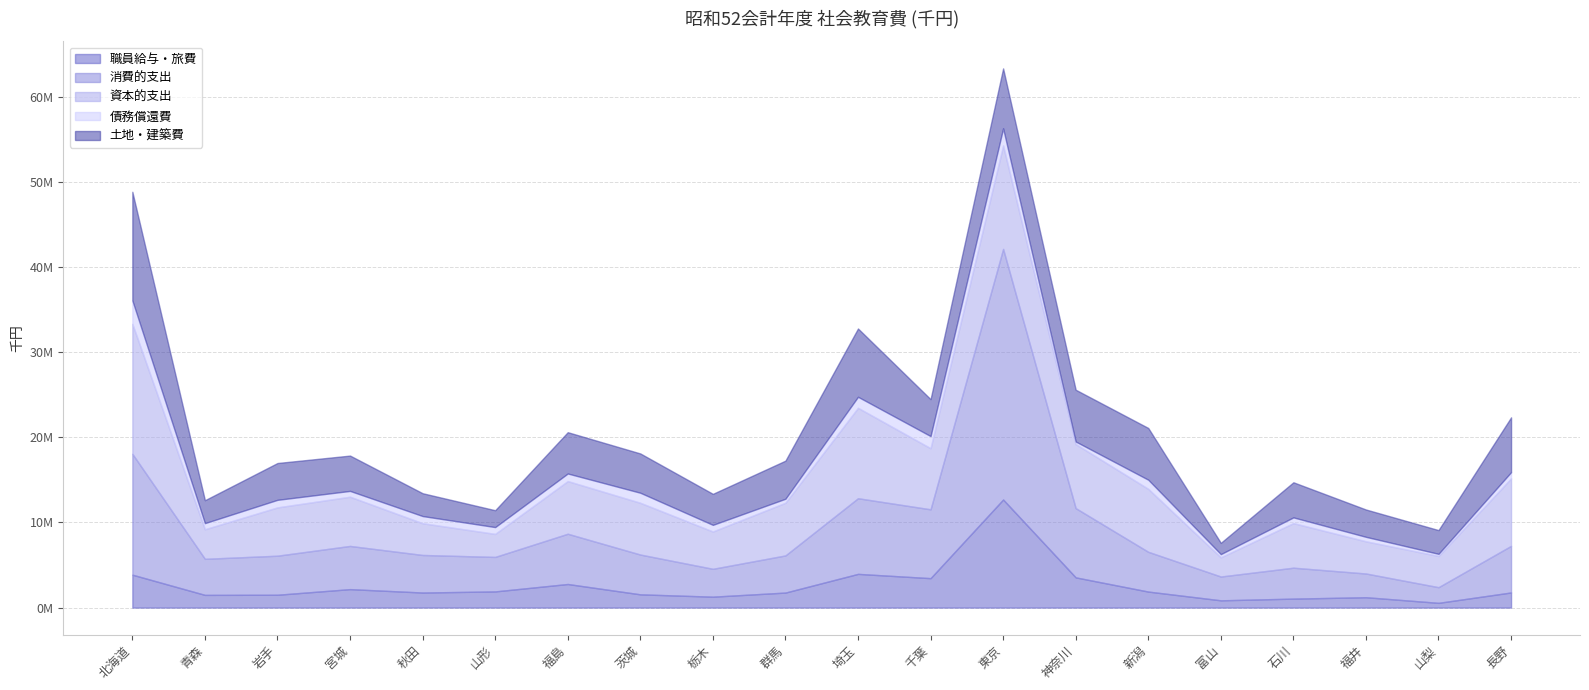

Where is the first local maximum for 土地・建築費?

岩手